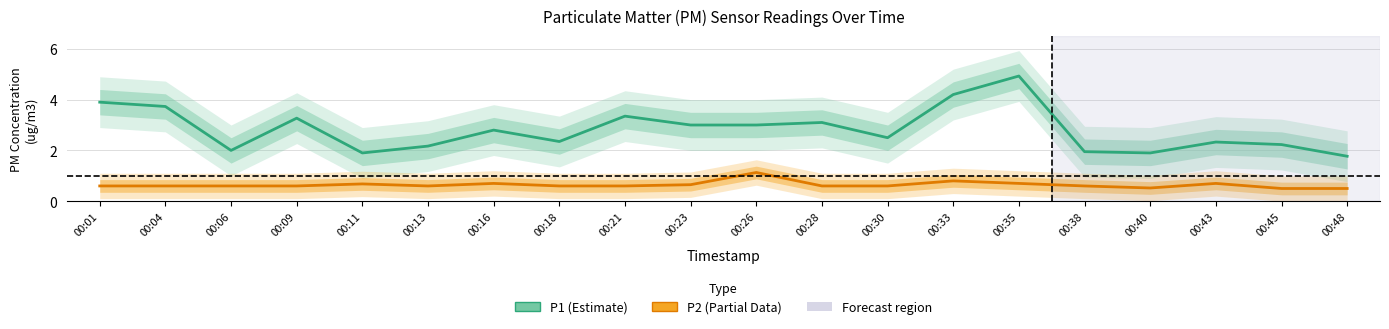

What are all the series names shown in the legend?

P1 (Estimate), P2 (Partial Data)